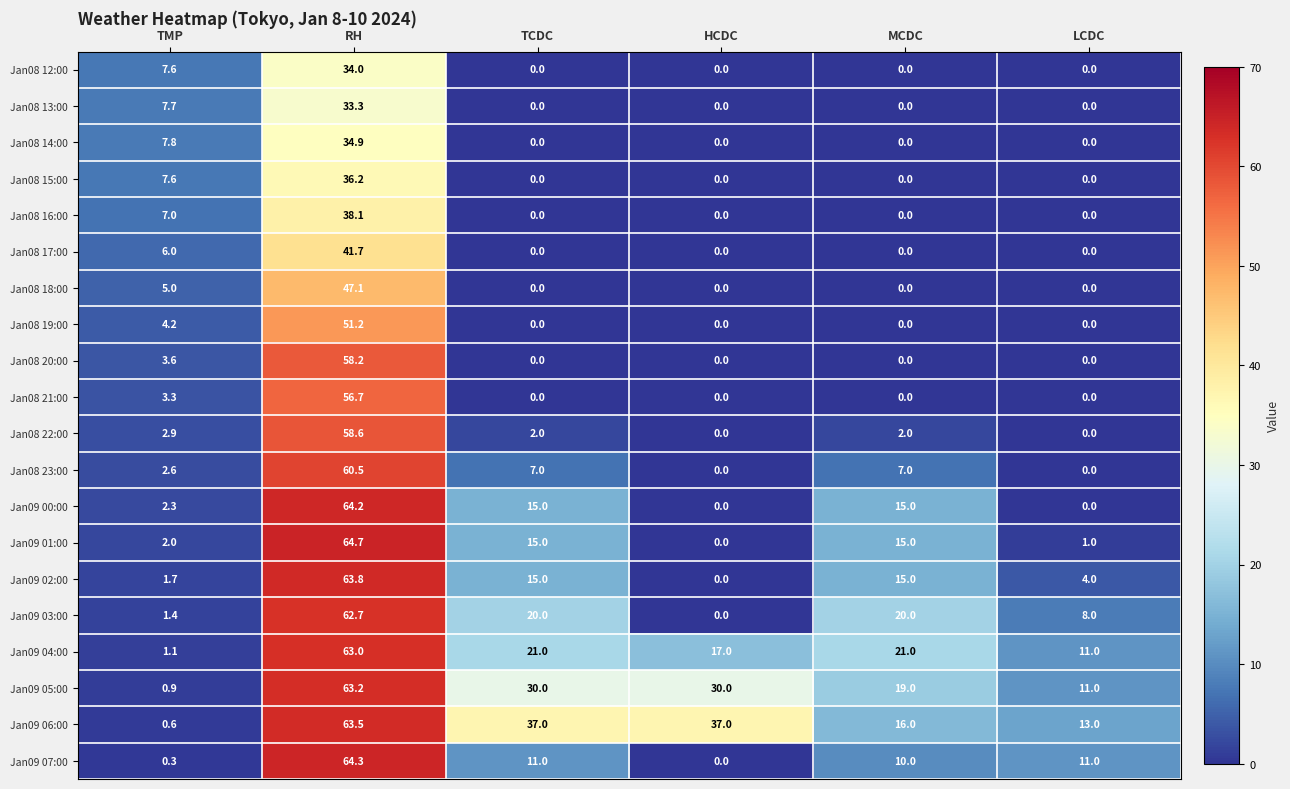

What is the maximum value shown in the chart?

64.7